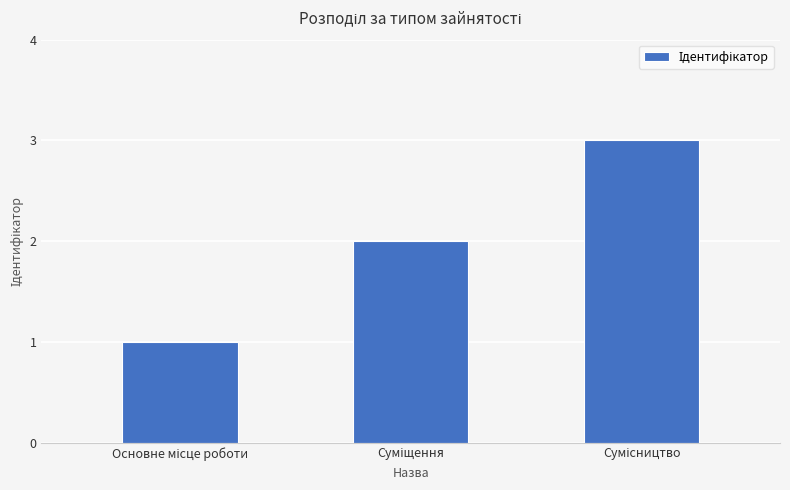

What is the maximum value shown in the chart?

3